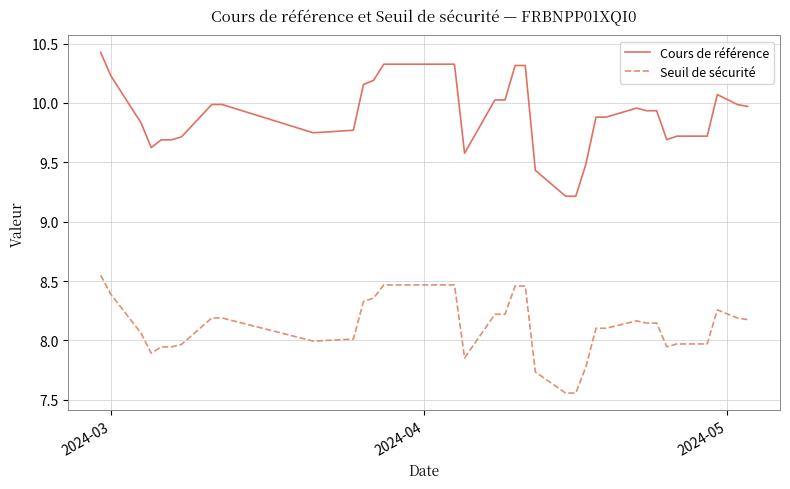

True or false: Seuil de sécurité and Cours de référence intersect in this chart.

False